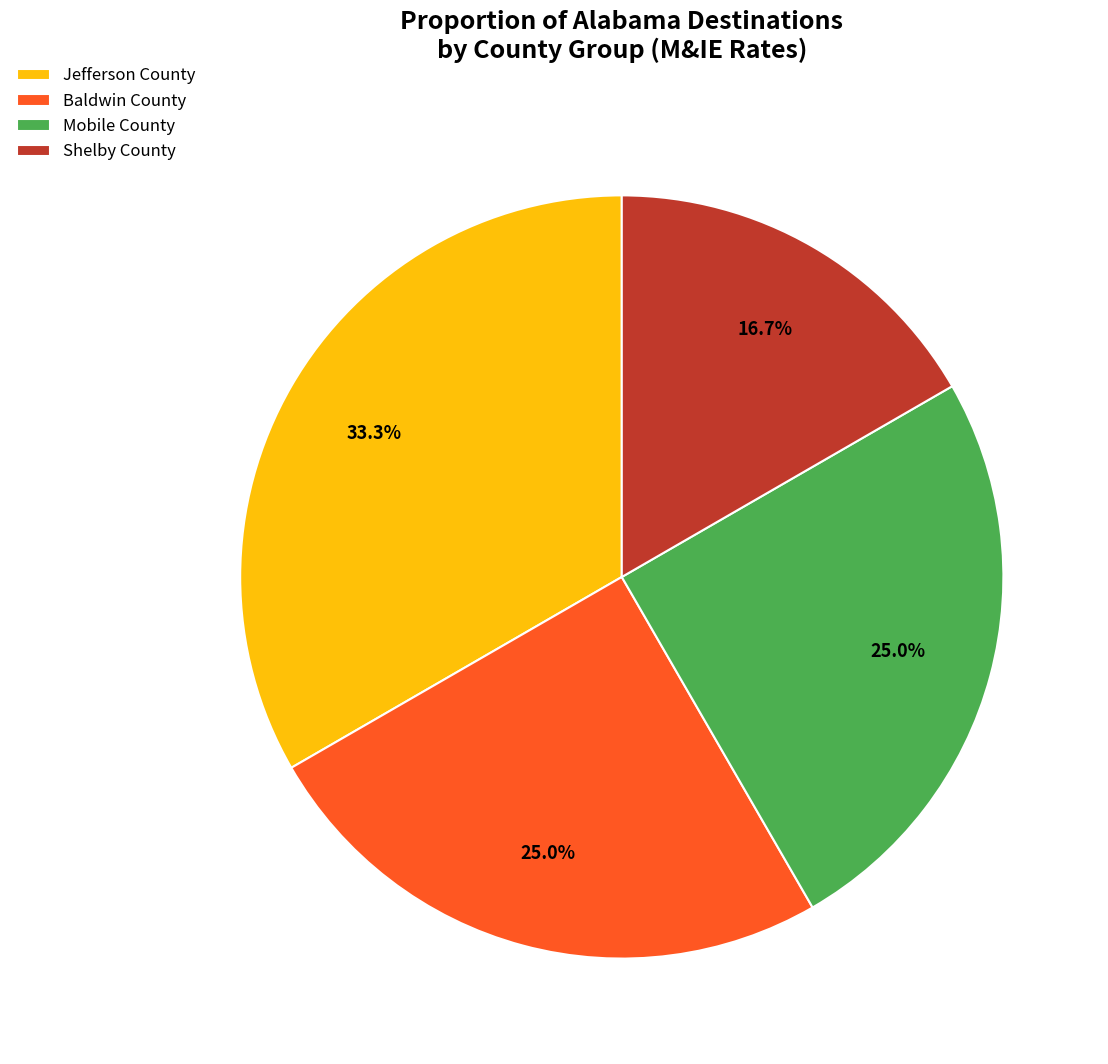

Which category has the biggest portion of the pie?

Jefferson County